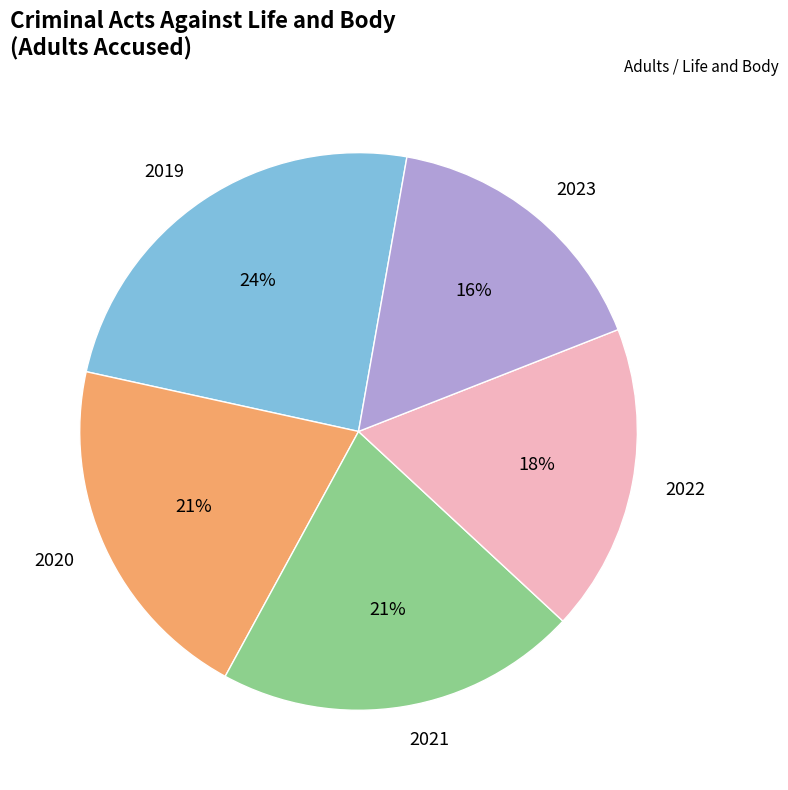

How many segments does this pie chart have?

5